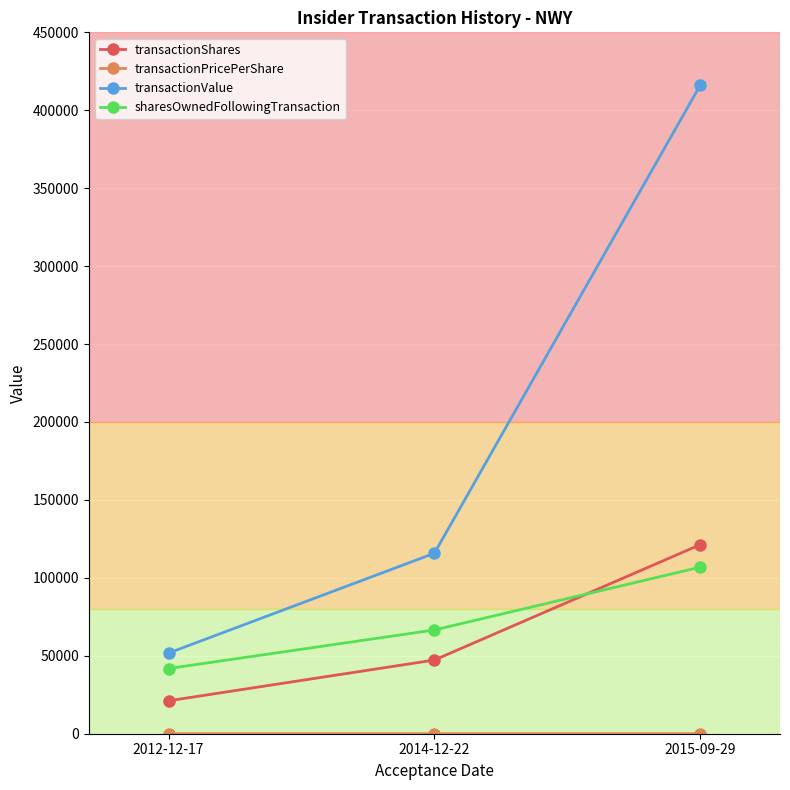

Which series changed the most between 2014-12-22 and 2015-09-29?

transactionValue